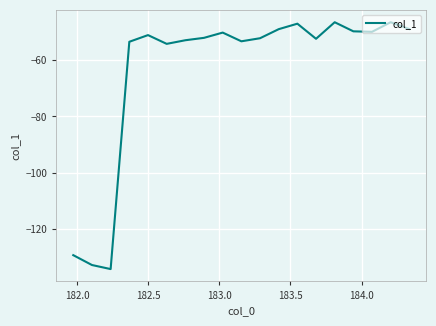

What is the difference between the maximum and minimum values?

87.9